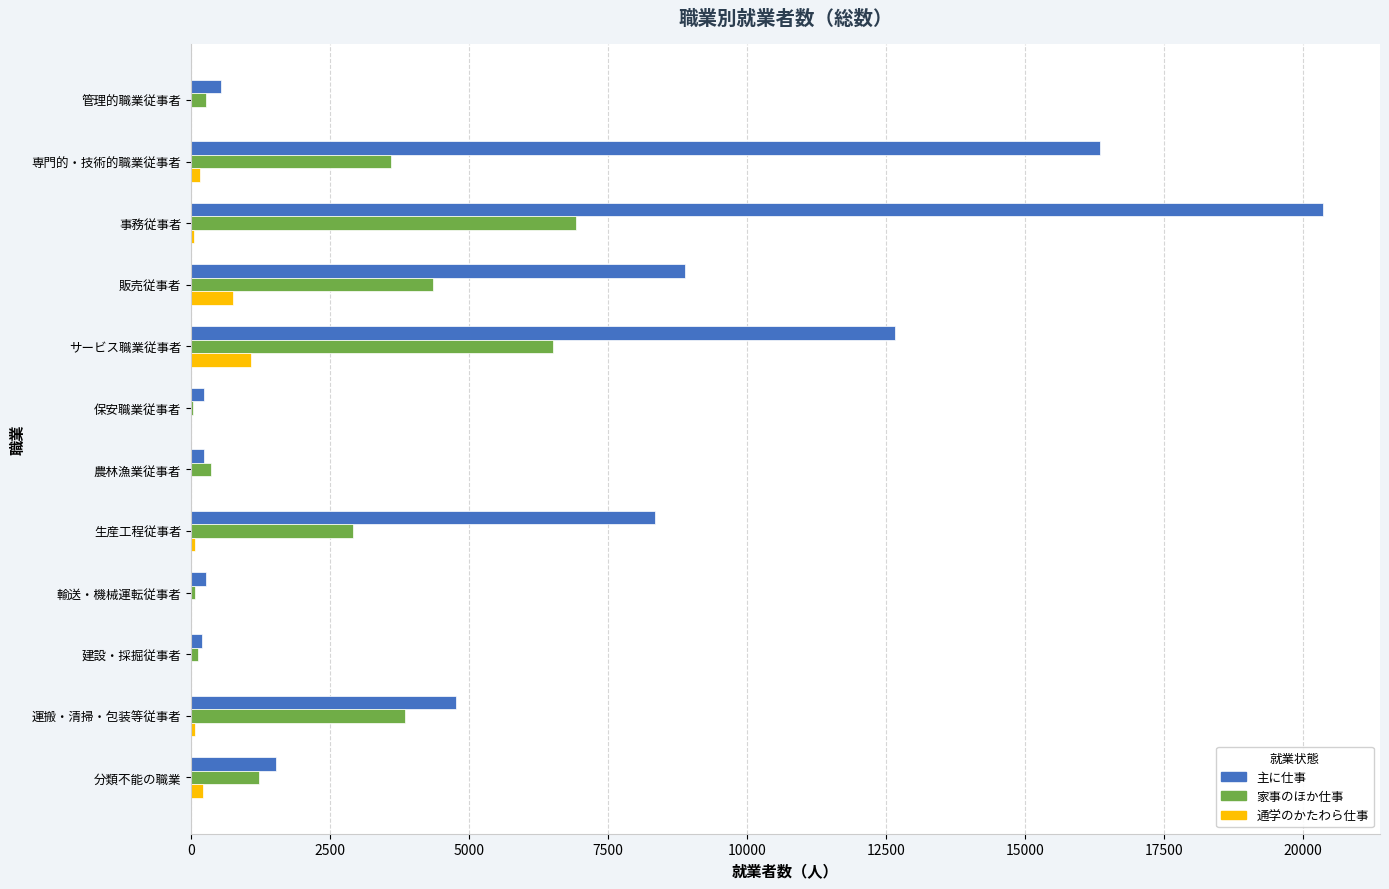

Is the value of 通学のかたわら仕事 at 運搬・清掃・包装等従事者 greater than the value of 主に仕事 at 管理的職業従事者?

No